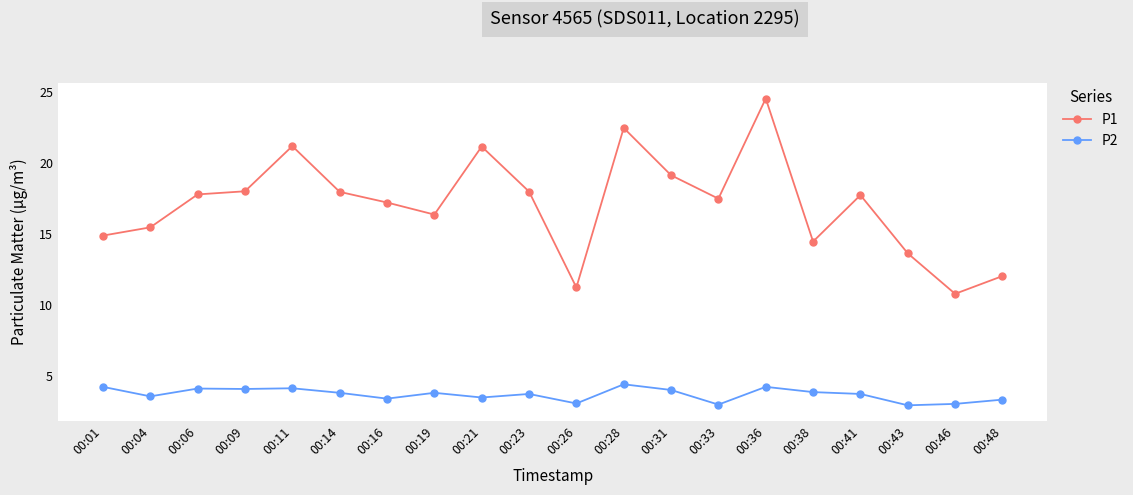

Rank the series by their average value, from lowest to highest.

P2, P1